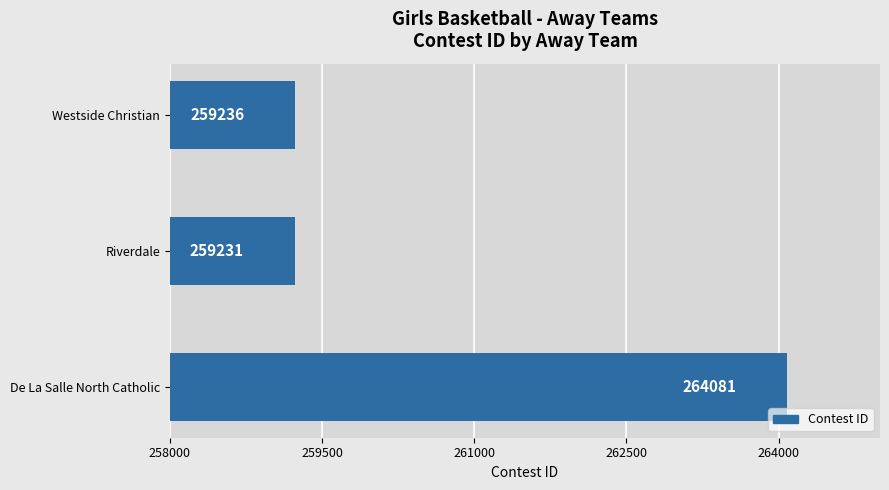

Which label corresponds to the smallest value in the chart?

Riverdale